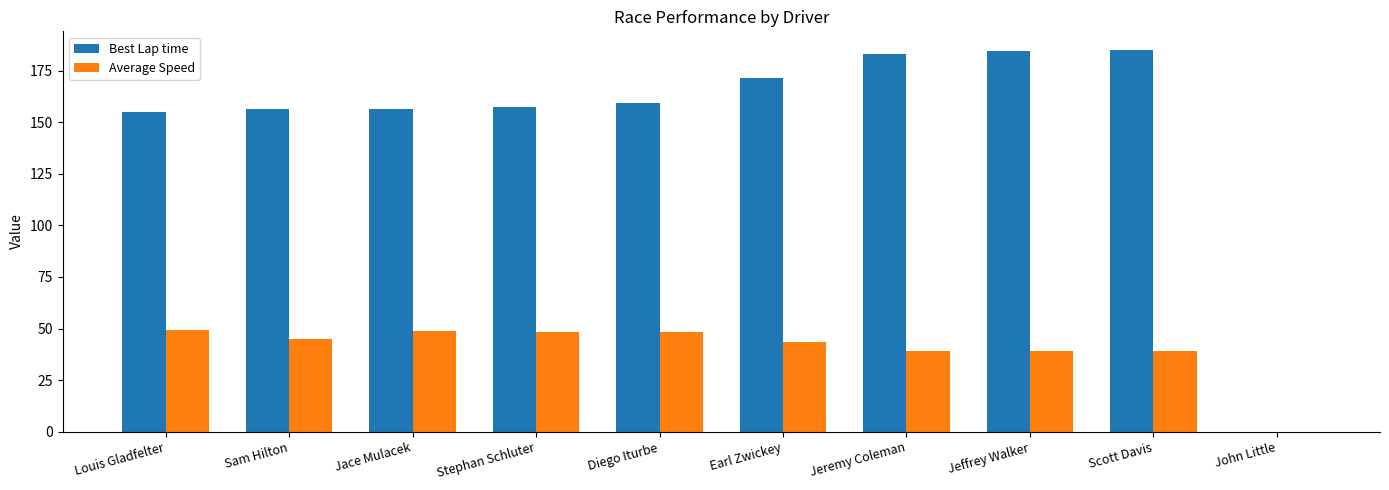

Is it true that Best Lap time equals 155.0 at Louis Gladfelter?

True